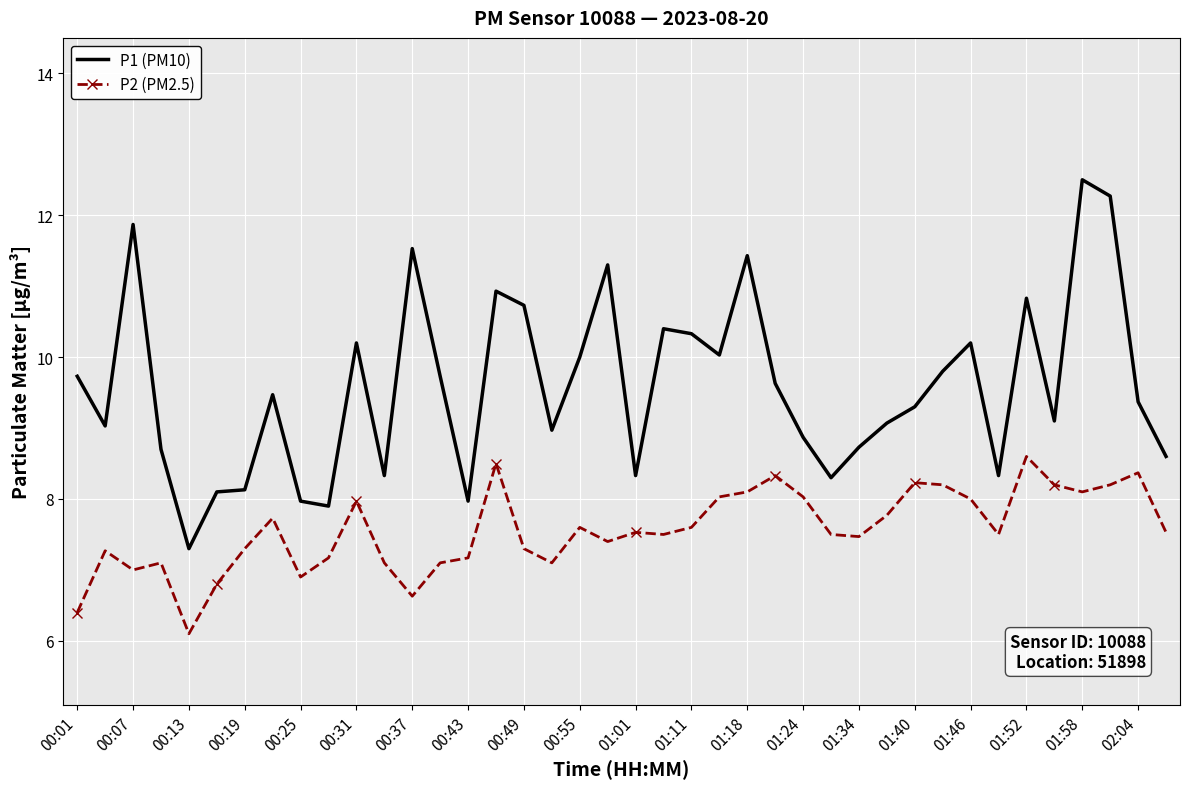

True or false: P1 (PM10) and P2 (PM2.5) intersect in this chart.

False